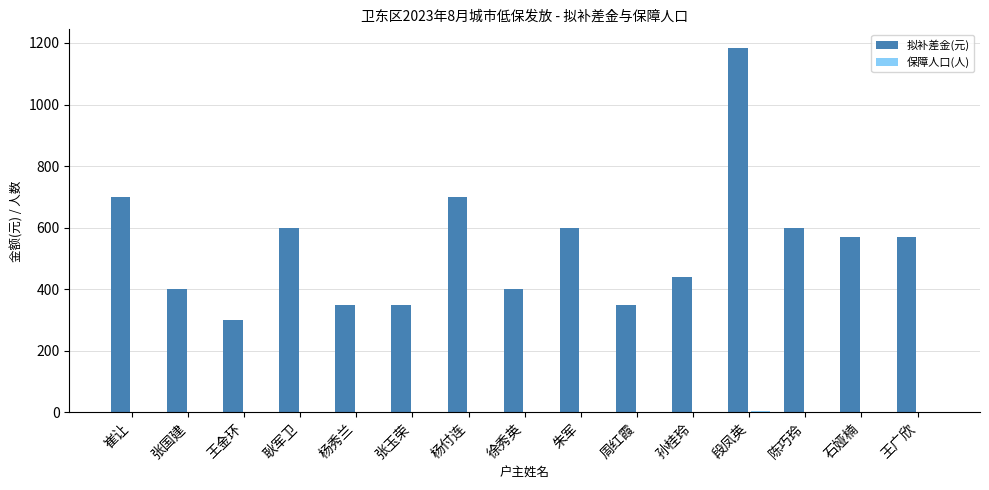

At which category is the sum across all series the highest?

段凤英